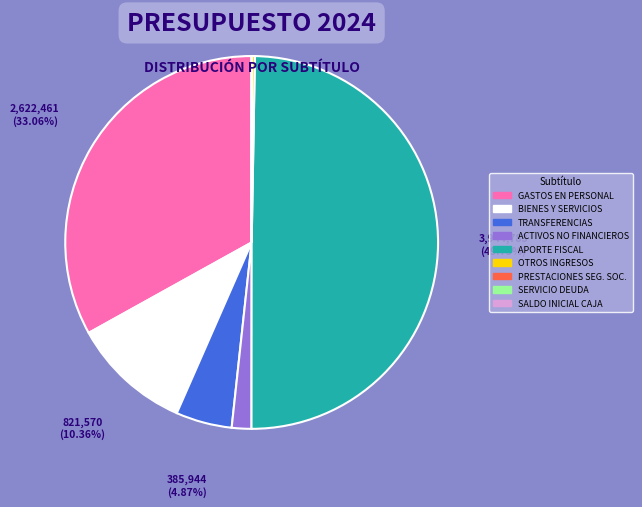

To the nearest percent, what is the average slice percentage?

11%